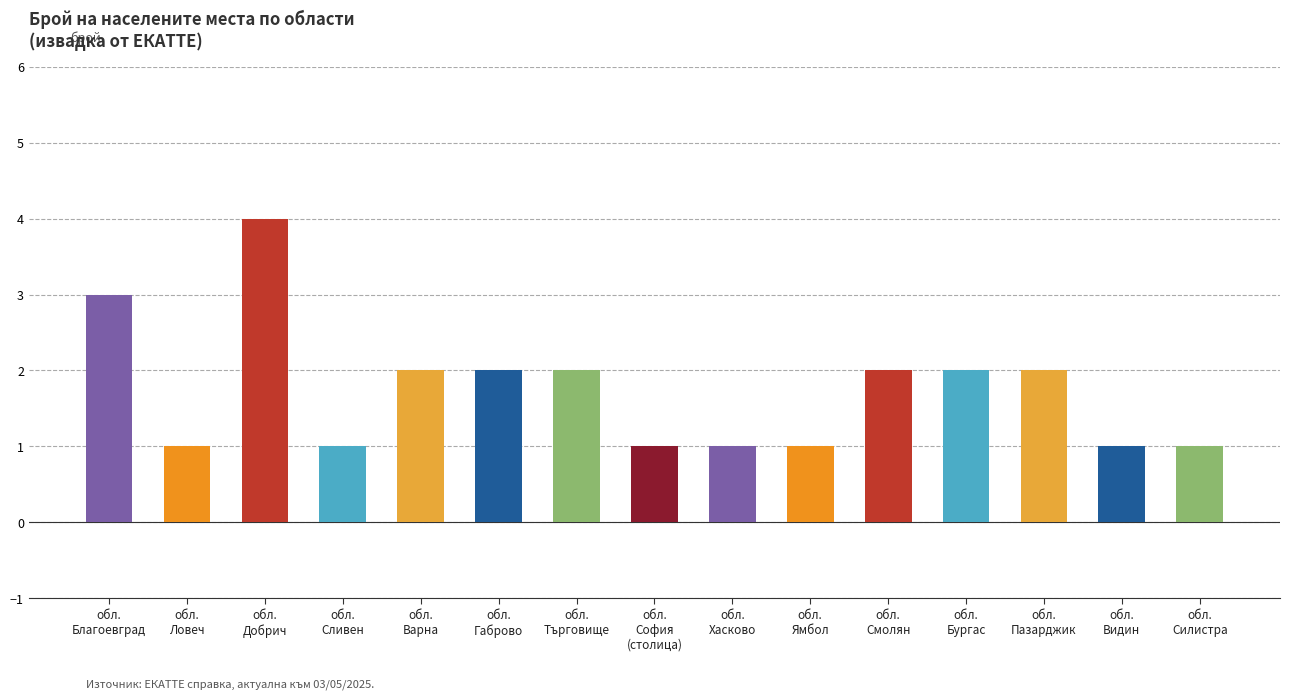

How many values are between 1 and 2?

13